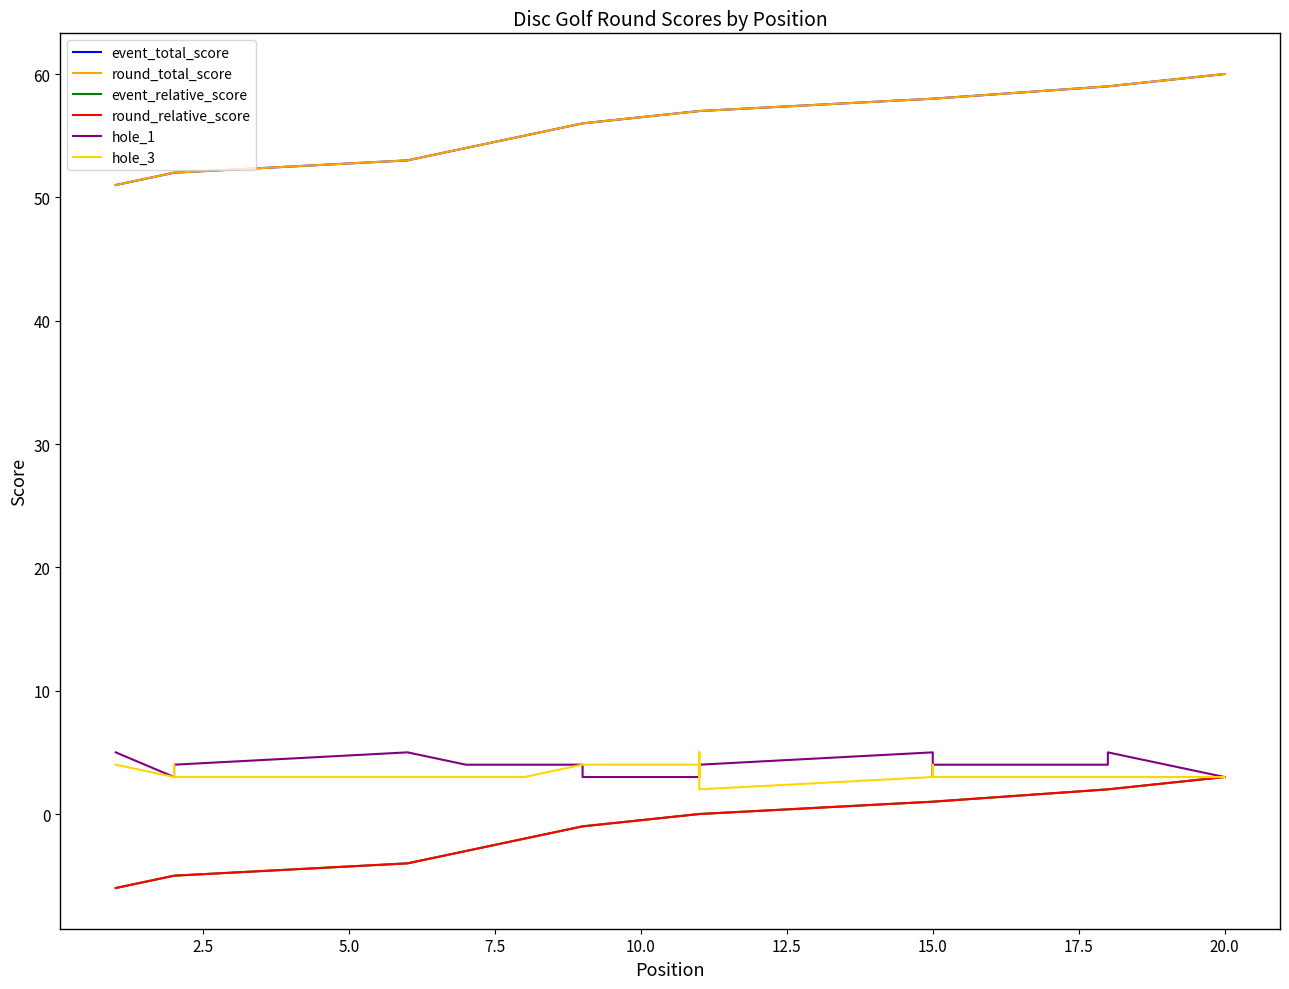

What are all the series names shown in the legend?

event_total_score, round_total_score, event_relative_score, round_relative_score, hole_1, hole_3